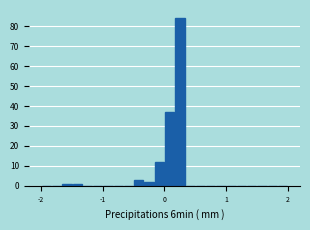

Around what value on the x-axis is the tallest bar? Give the approximate position of its centre, as read against the axis.

0.3